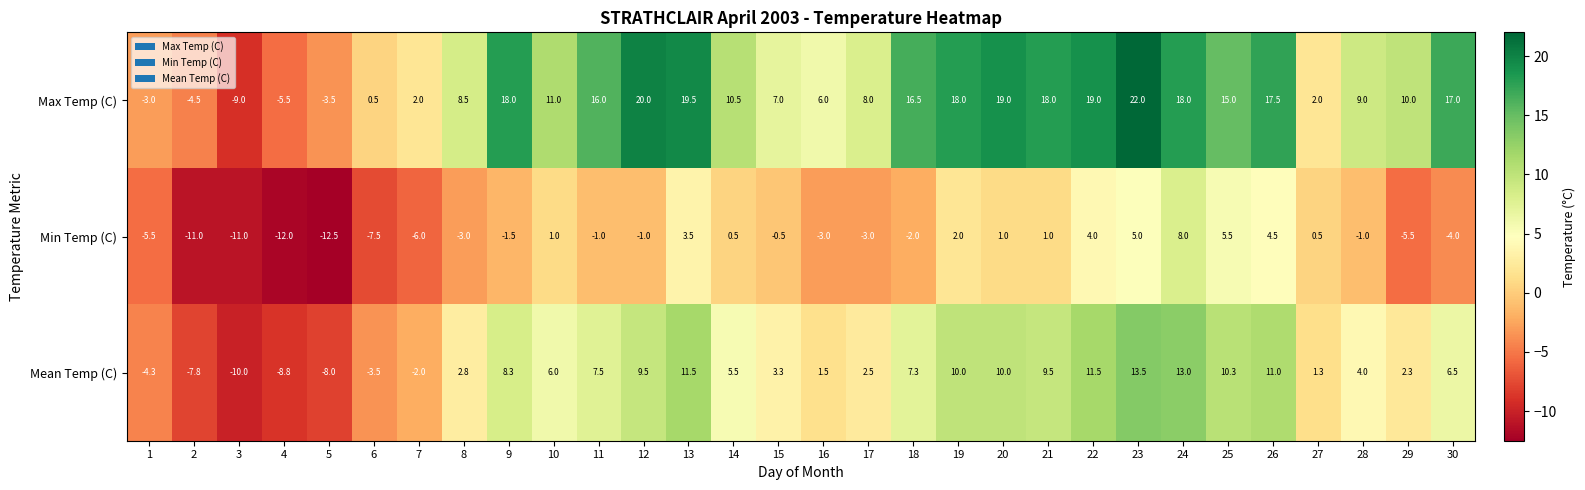

Rank the series at 18 from lowest to highest value.

Min Temp (C), Mean Temp (C), Max Temp (C)